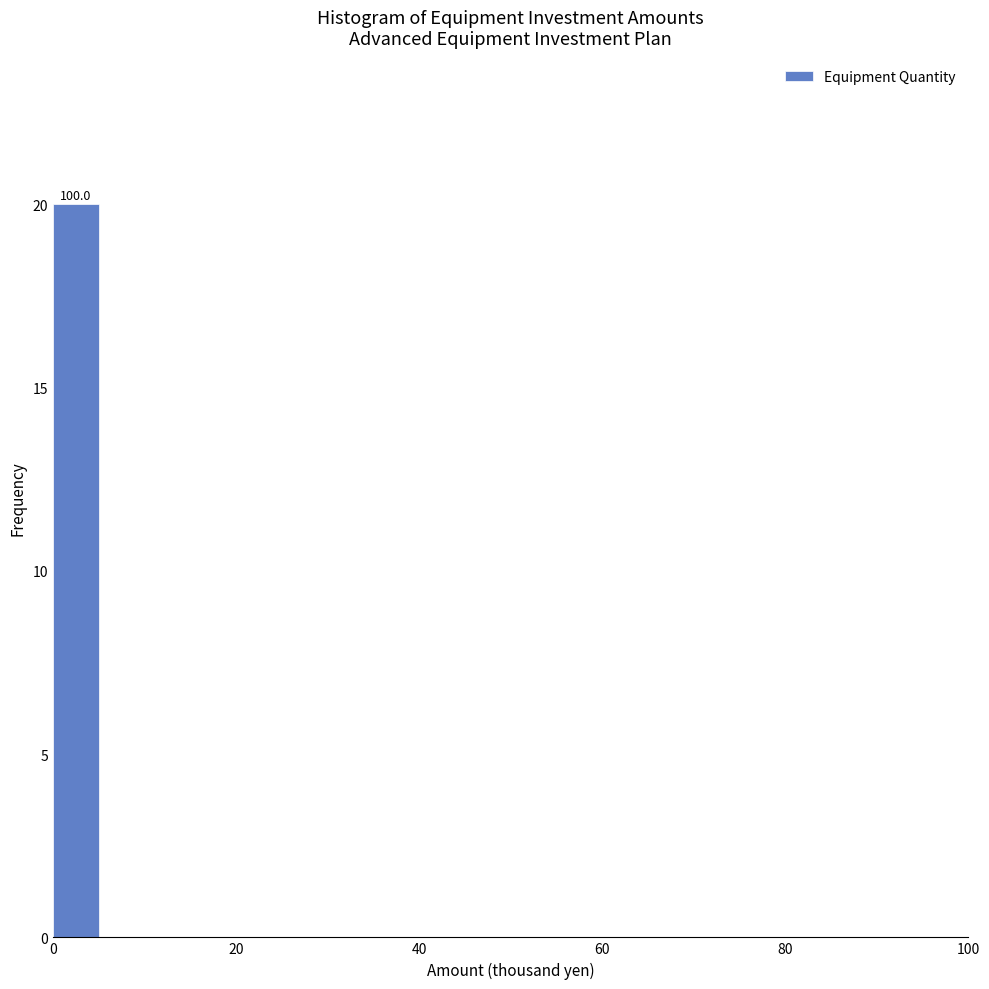

Read against the x-axis, roughly where is the centre of the tallest bar?

2